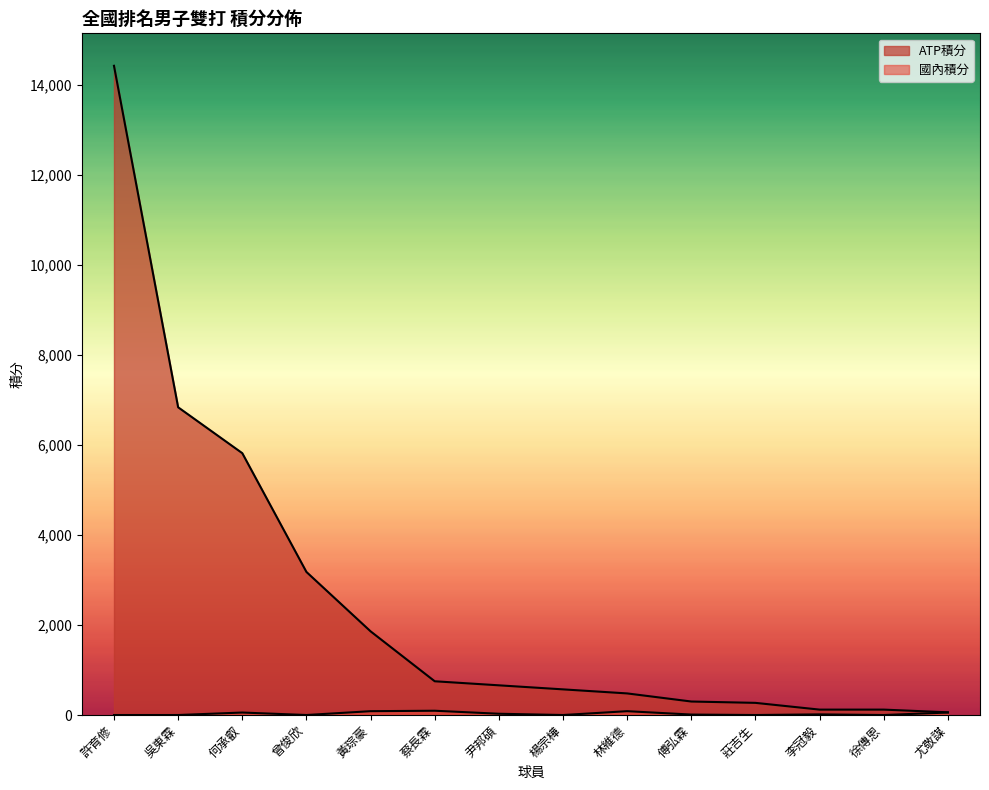

How many distinct data groups are displayed?

2